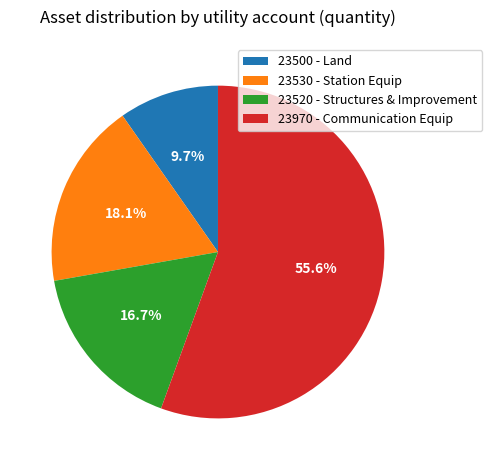

Which category has the smallest portion of the pie?

23500 - Land